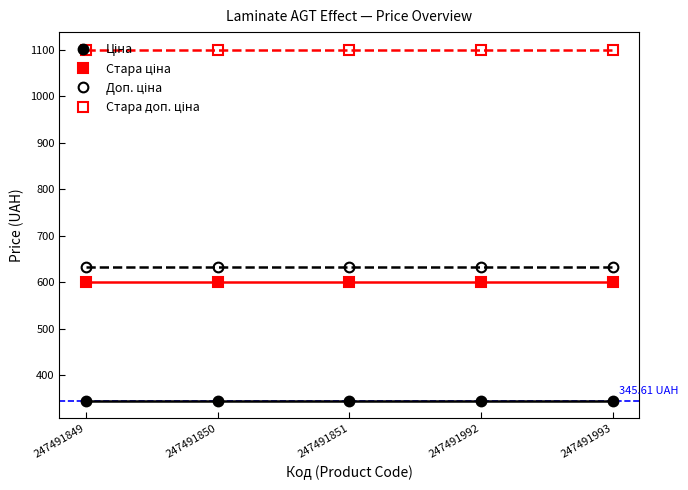

Reading left to right, list all the values displayed in this chart.

Ціна: 247491849=345.6	247491850=345.6	247491851=345.6	247491992=345.6	247491993=345.6
Стара ціна: 247491849=599.9	247491850=599.9	247491851=599.9	247491992=599.9	247491993=599.9
Доп. ціна: 247491849=634.0	247491850=634.0	247491851=634.0	247491992=634.0	247491993=634.0
Стара доп. ціна: 247491849=1100.0	247491850=1100.0	247491851=1100.0	247491992=1100.0	247491993=1100.0